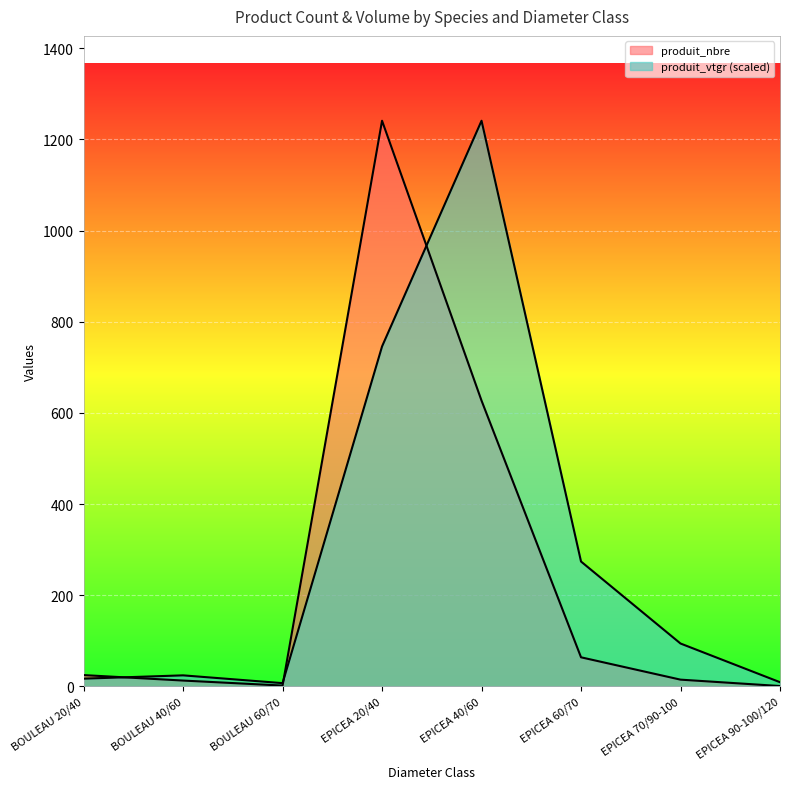

Reading left to right, extract all data points from this chart.

produit_nbre: BOULEAU 20/40=25.0	BOULEAU 40/60=13.0	BOULEAU 60/70=2.0	EPICEA 20/40=1241.0	EPICEA 40/60=627.0	EPICEA 60/70=64.0	EPICEA 70/90-100=15.0	EPICEA 90-100/120=1.0
produit_vtgr: BOULEAU 20/40=17.2	BOULEAU 40/60=24.4	BOULEAU 60/70=7.3	EPICEA 20/40=746.0	EPICEA 40/60=1241.0	EPICEA 60/70=274.1	EPICEA 70/90-100=94.3	EPICEA 90-100/120=9.4